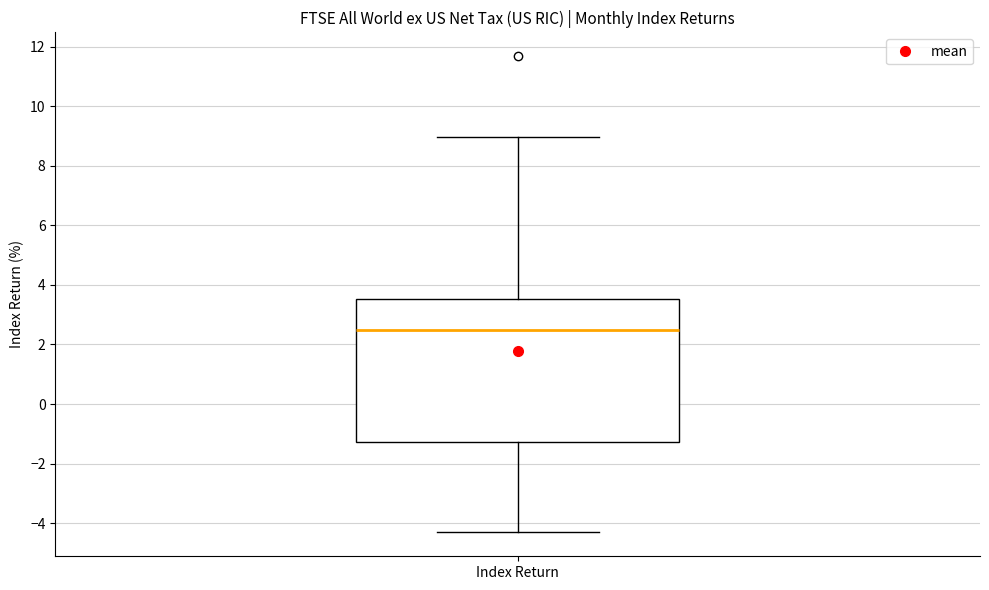

Where is the lower edge of the box for Index Return on the y-axis? The values are not printed on the chart, so give them approximately, as read against the axis.

-1.2